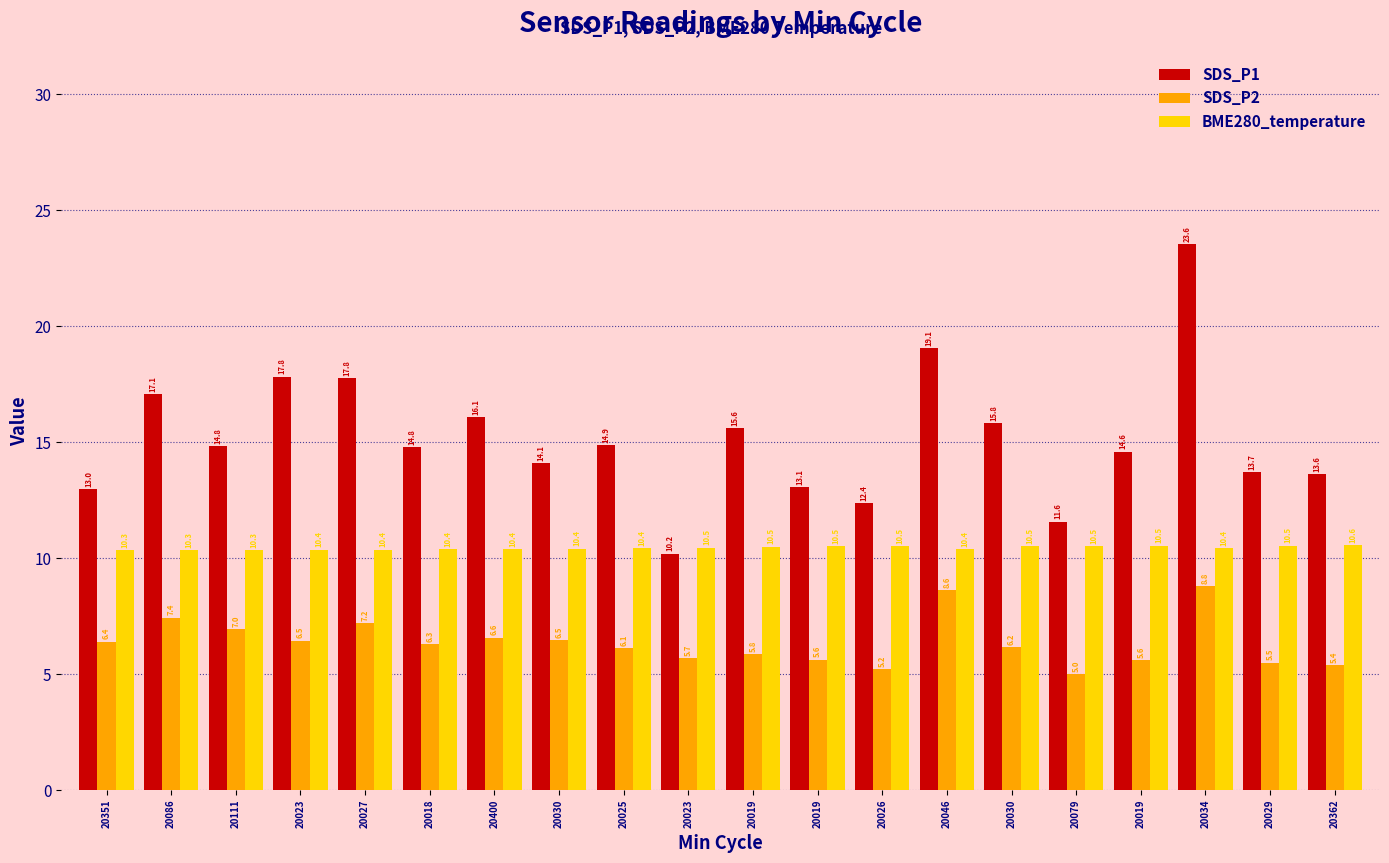

Which series has the largest total across all categories?

SDS_P1